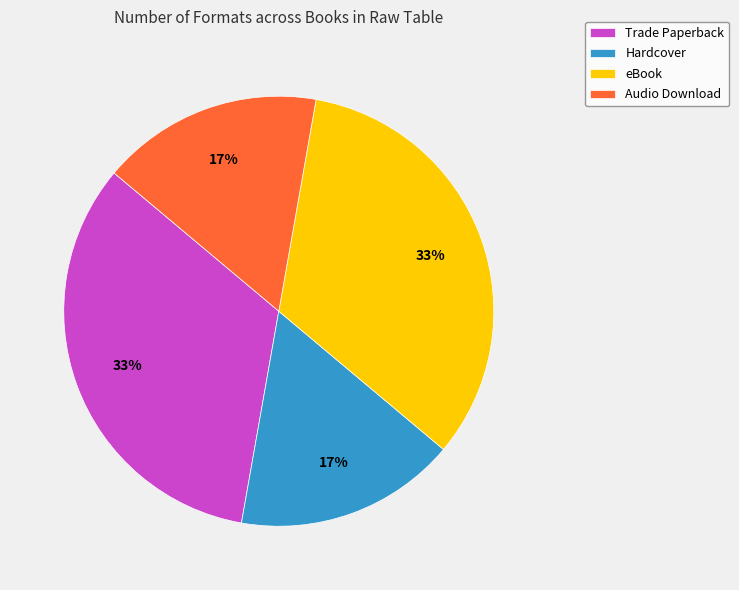

Combined, do Hardcover and Audio Download account for over 50%?

No